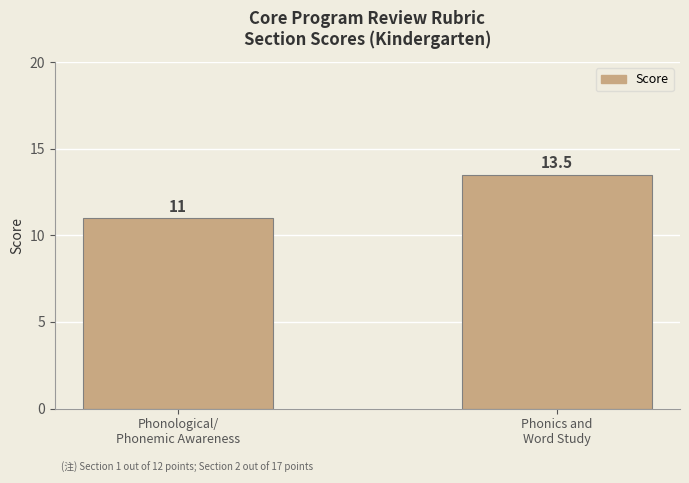

Where does the data first go above 13?

Phonics and
Word Study